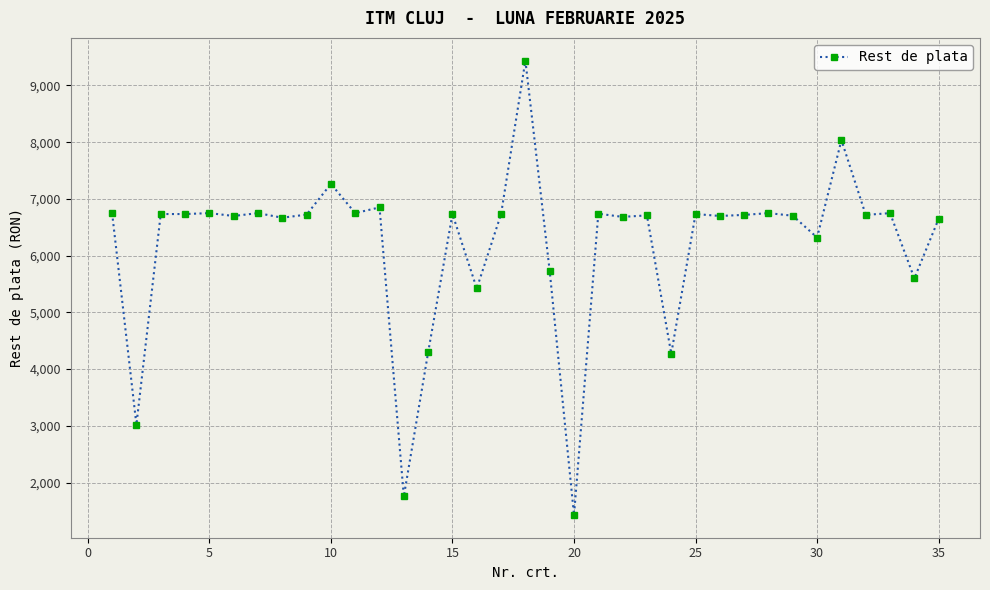

True or false: the data has more than 1 interior local peaks.

True